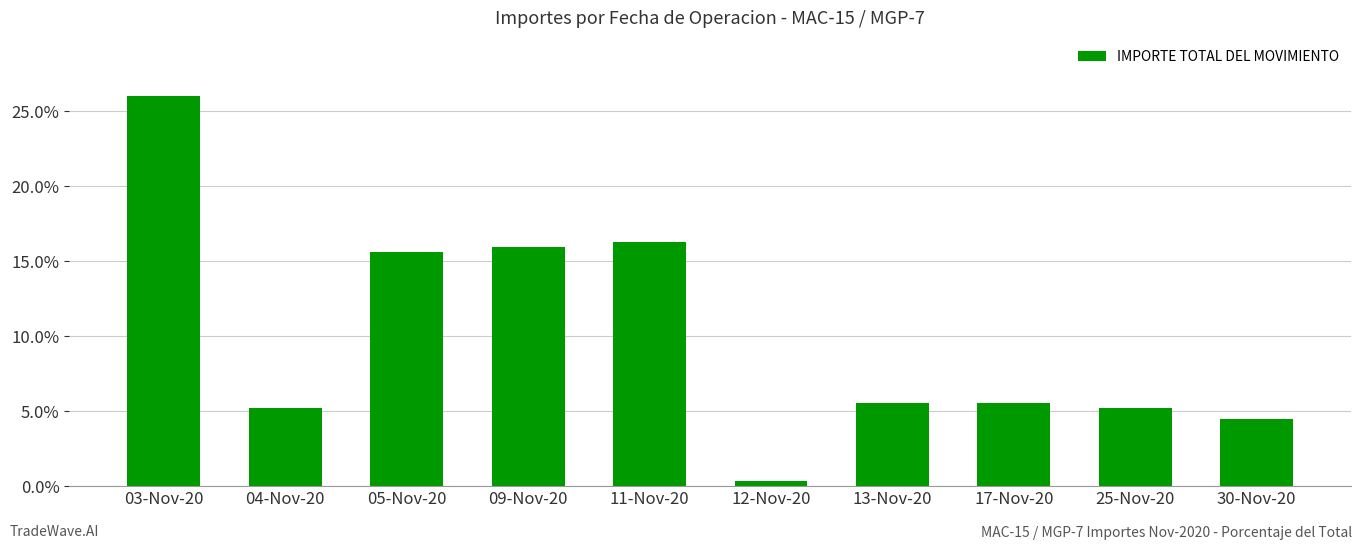

What position from the left is 04-Nov-20?

2